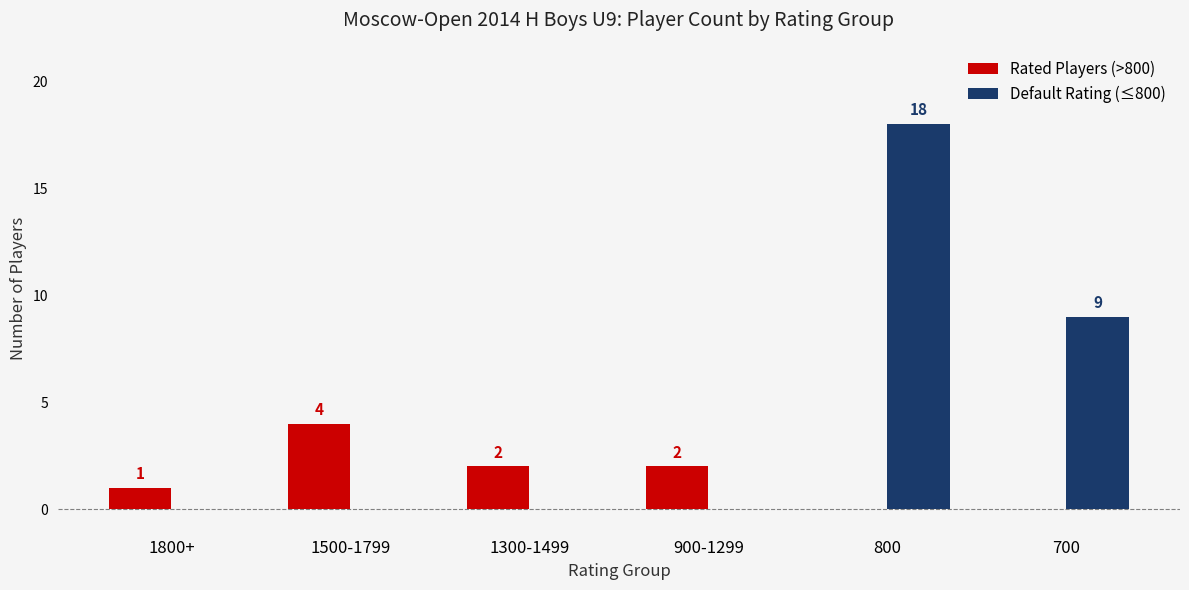

Reading left to right, list all the values displayed in this chart.

Rated Players (>800): 1	4	2	2	0	0
Default Rating (≤800): 0	0	0	0	18	9